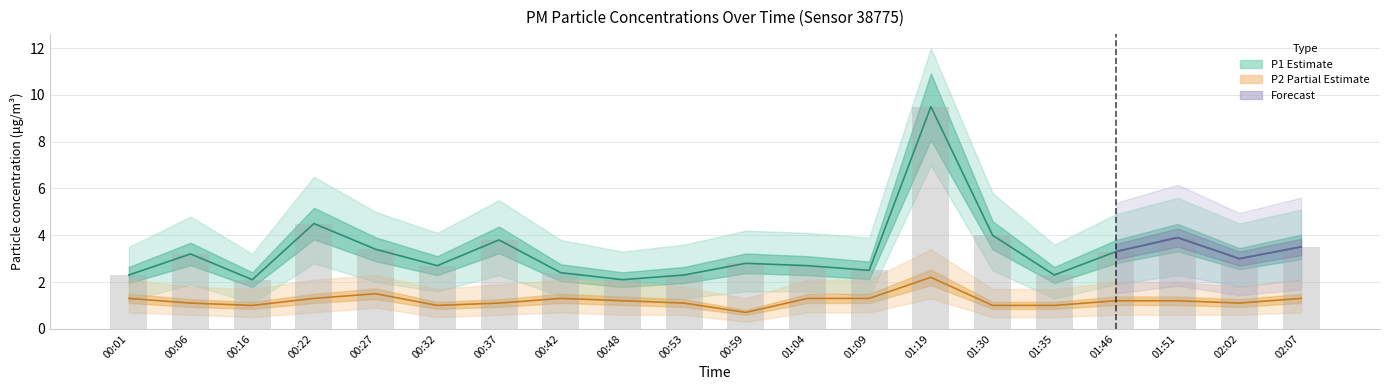

What is the difference between the maximum and minimum values in the P1 series?

7.4